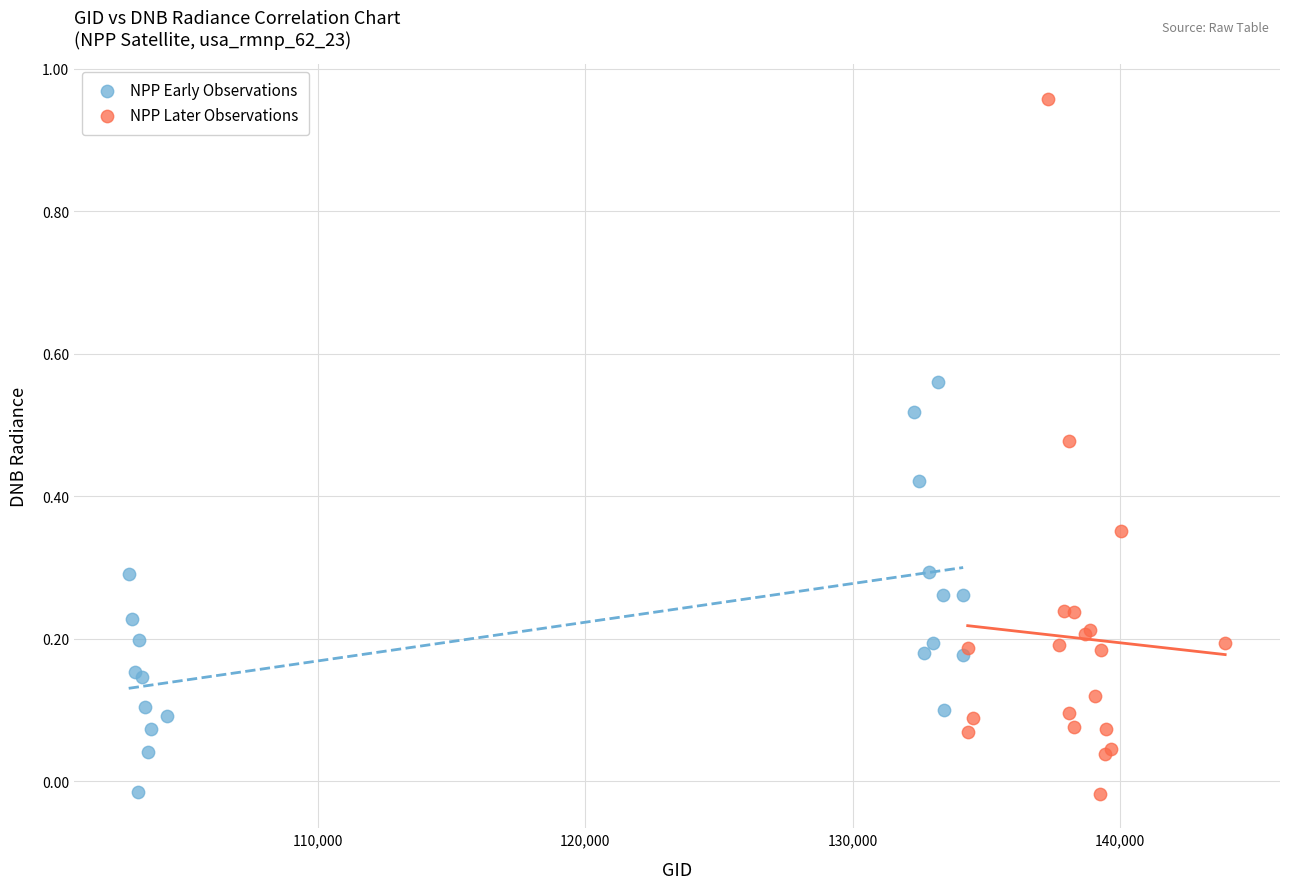

Which series reaches the maximum Y coordinate?

NPP Later Observations